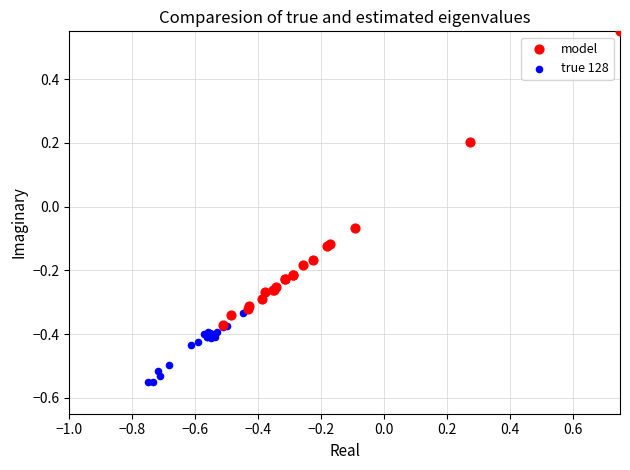

Which series contains the highest Y value?

model